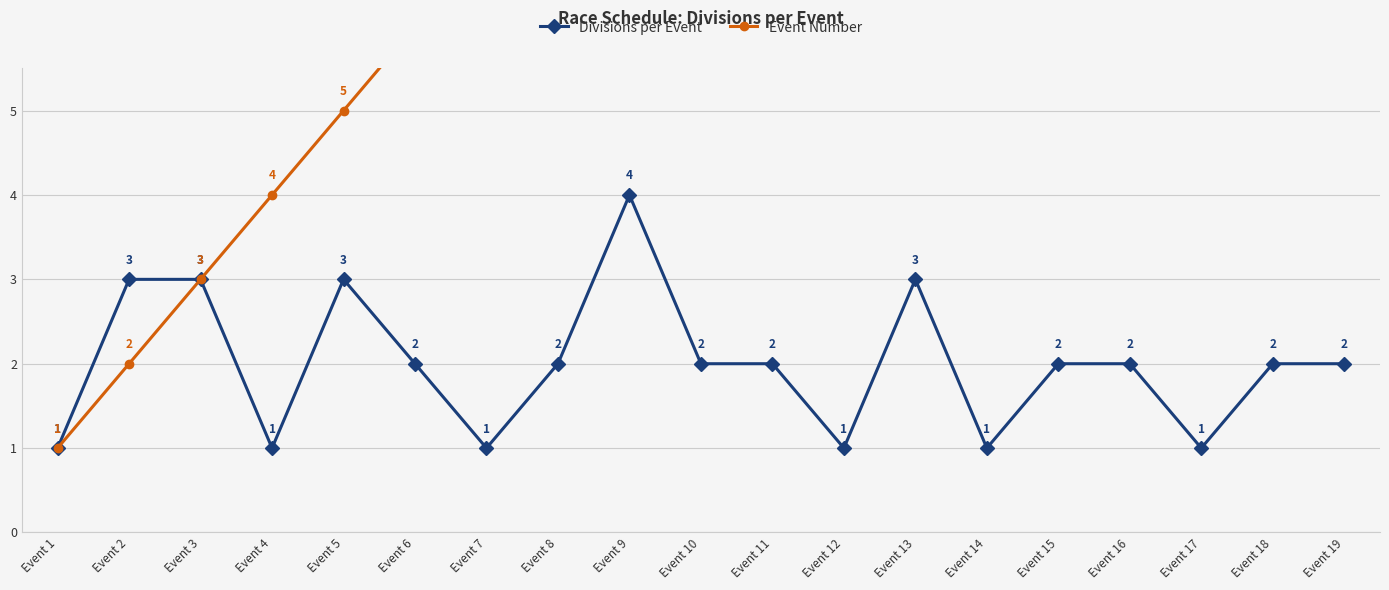

How many data points does each series have?

19